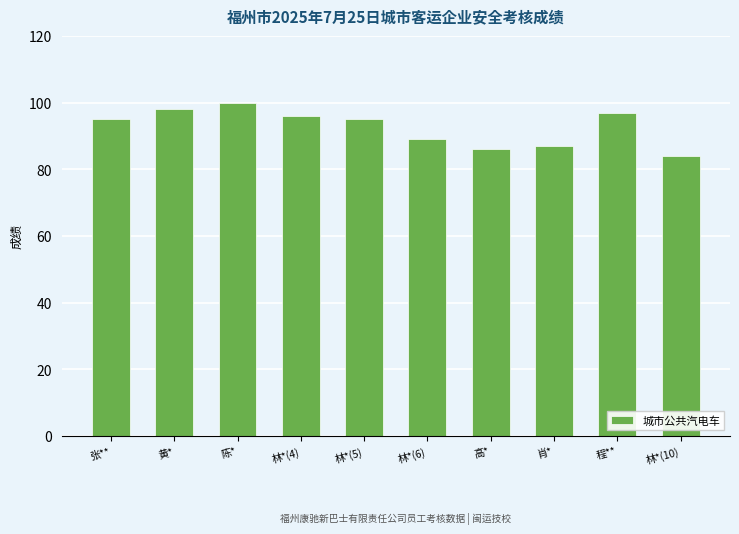

Which has a higher value, 高* or 肖*?

肖*